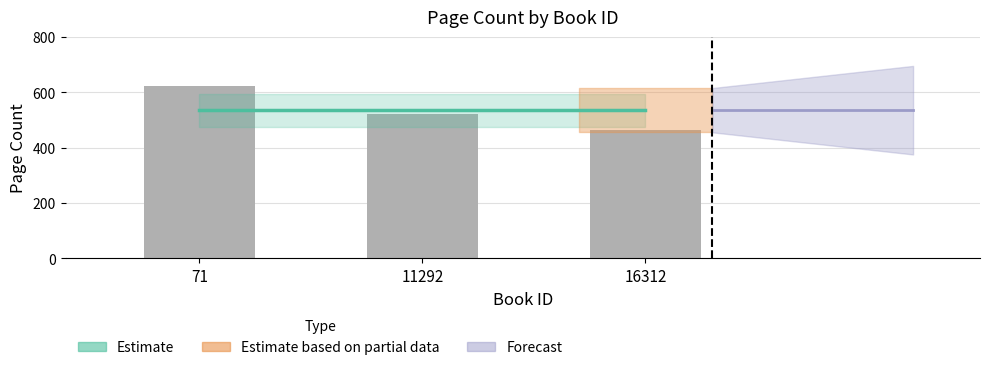

Rank the categories by value from highest to lowest.

71, 11292, 16312